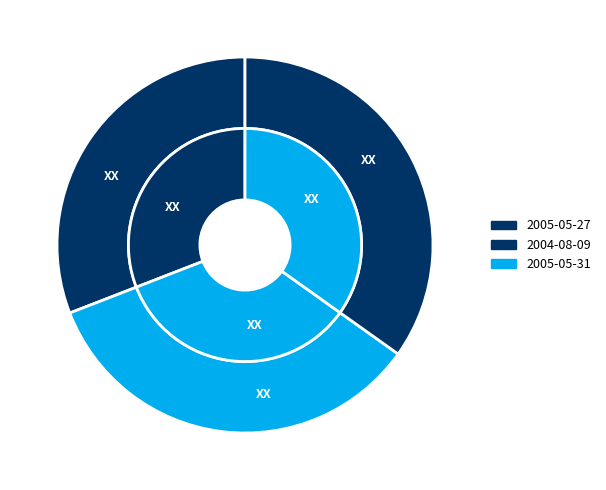

Is the sum of 2005-05-27 and 2004-08-09 greater than half?

Yes